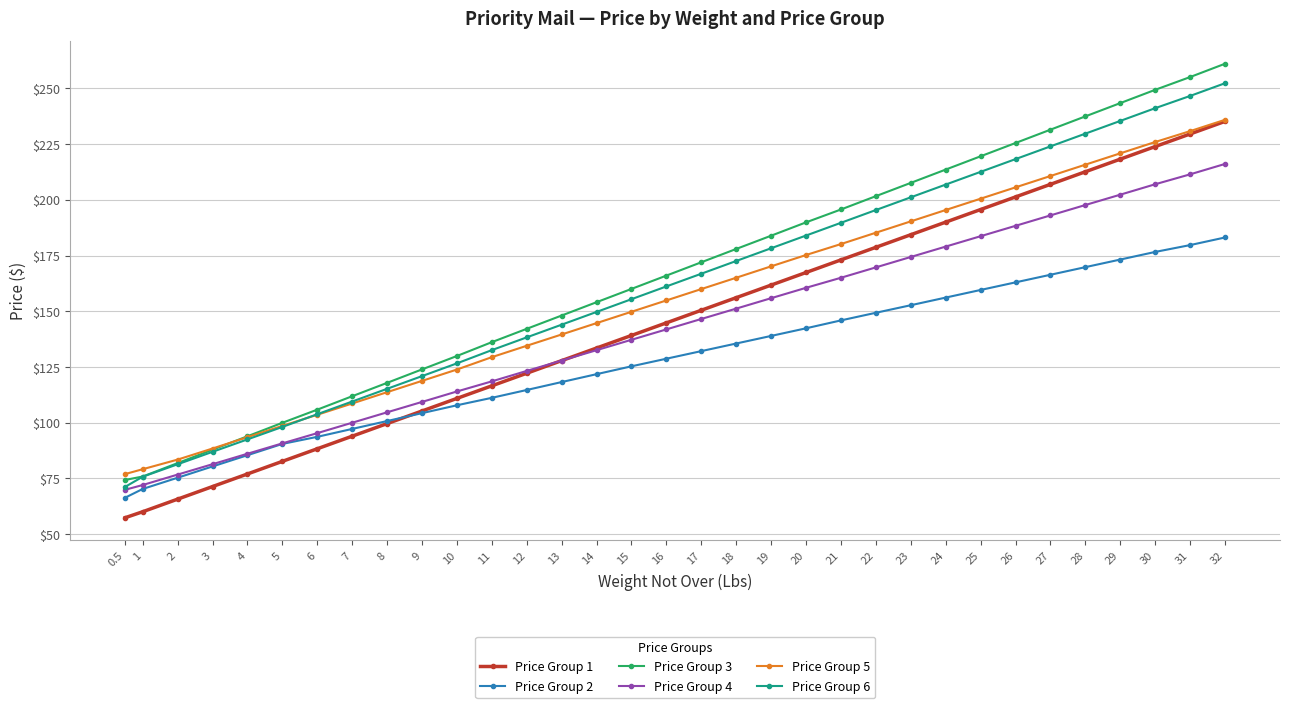

What is the maximum value shown in the chart?

261.1